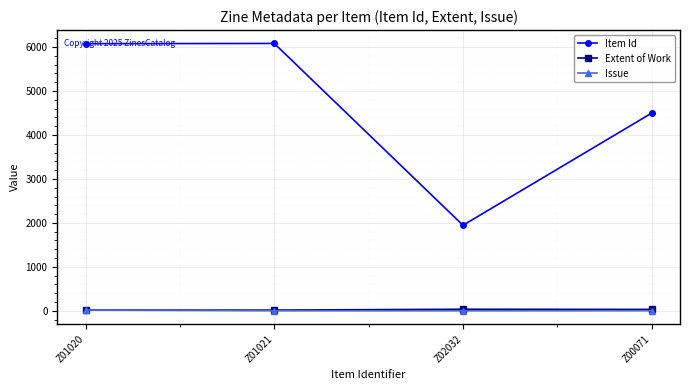

At how many categories does at least one series exceed 4637?

2